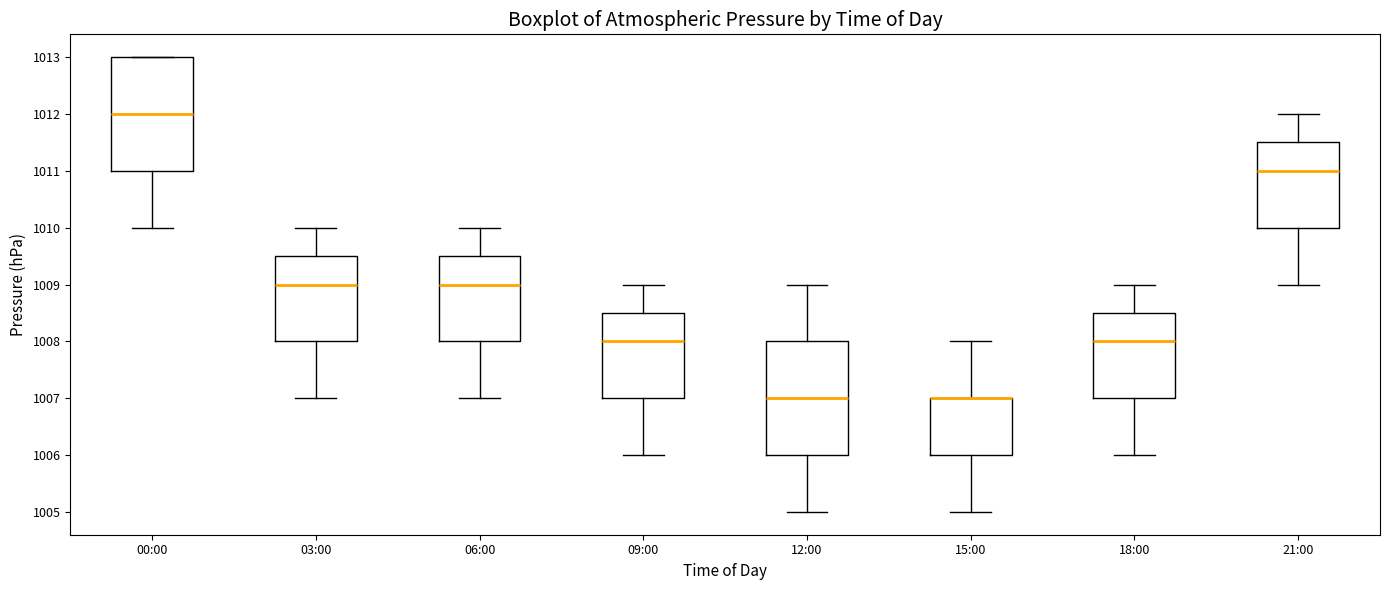

Reading left to right, transcribe this box plot: for each box, give where its median line is, the range the box spans, and where its two whiskers end, as read against the y-axis. The values are not printed on the chart, so give them approximately, as read against the axis.

00:00: median 1012.0, box 1011.0 to 1013.0, whiskers 1010.0 to 1013.0
03:00: median 1009.0, box 1008.0 to 1009.5, whiskers 1007.0 to 1010.0
06:00: median 1009.0, box 1008.0 to 1009.5, whiskers 1007.0 to 1010.0
09:00: median 1008.0, box 1007.0 to 1008.5, whiskers 1006.0 to 1009.0
12:00: median 1007.0, box 1006.0 to 1008.0, whiskers 1005.0 to 1009.0
15:00: median 1007.0 (drawn on the box's upper edge), box 1006.0 to 1007.0, whiskers 1005.0 to 1008.0
18:00: median 1008.0, box 1007.0 to 1008.5, whiskers 1006.0 to 1009.0
21:00: median 1011.0, box 1010.0 to 1011.5, whiskers 1009.0 to 1012.0